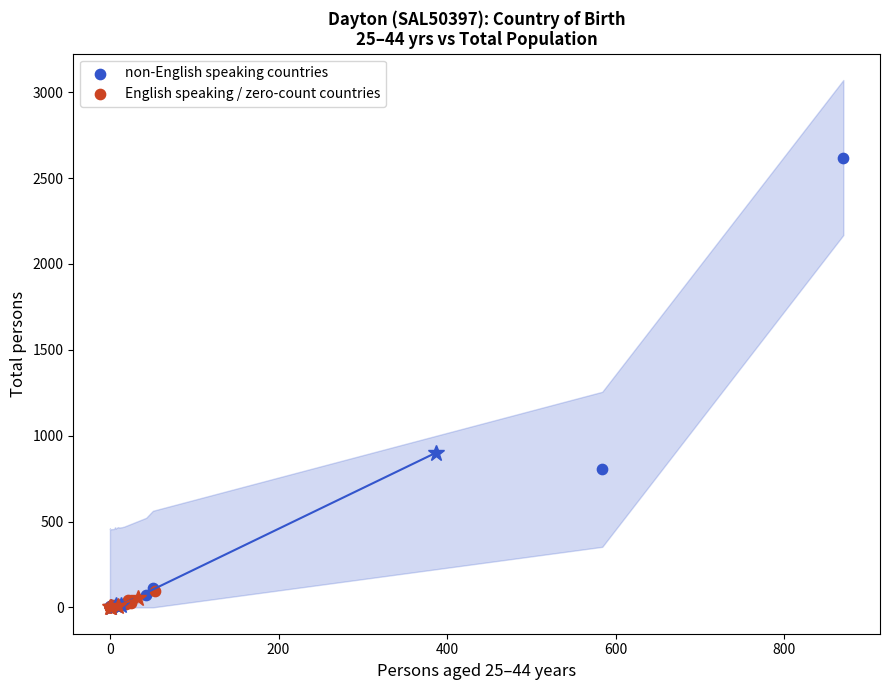

Which series has the widest spread of Y values?

non-English speaking countries